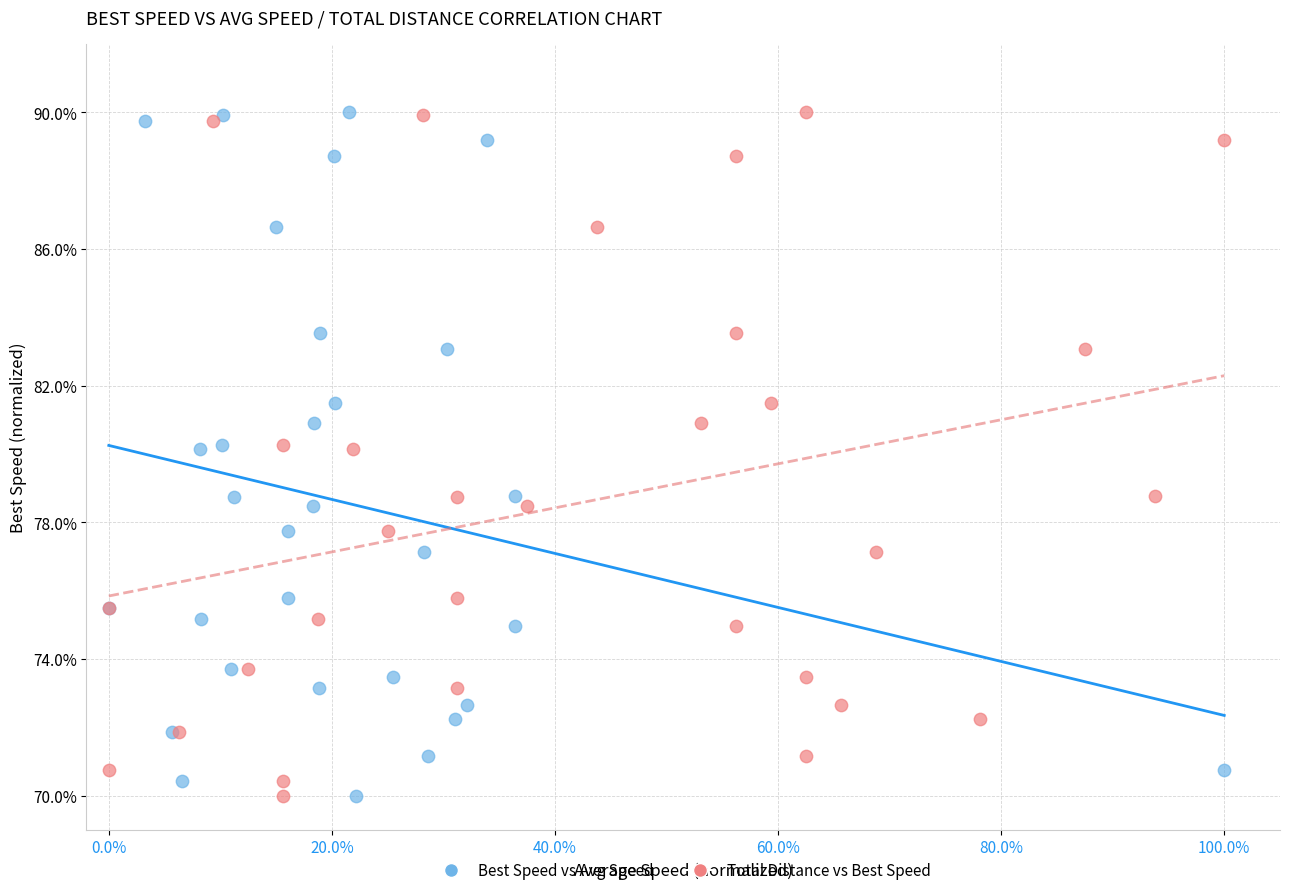

What are all the series names shown in the legend?

Best Speed vs Avg Speed, Total Distance vs Best Speed